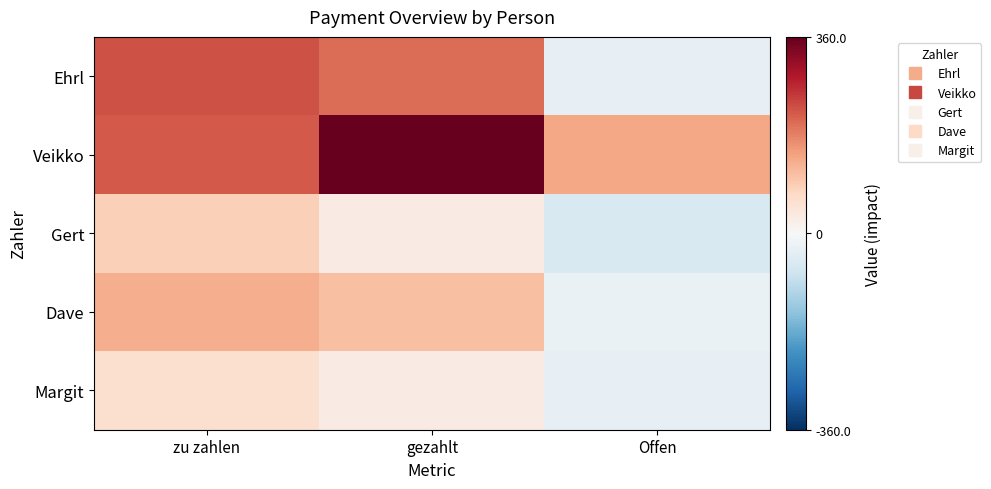

How many distinct data groups are displayed?

5